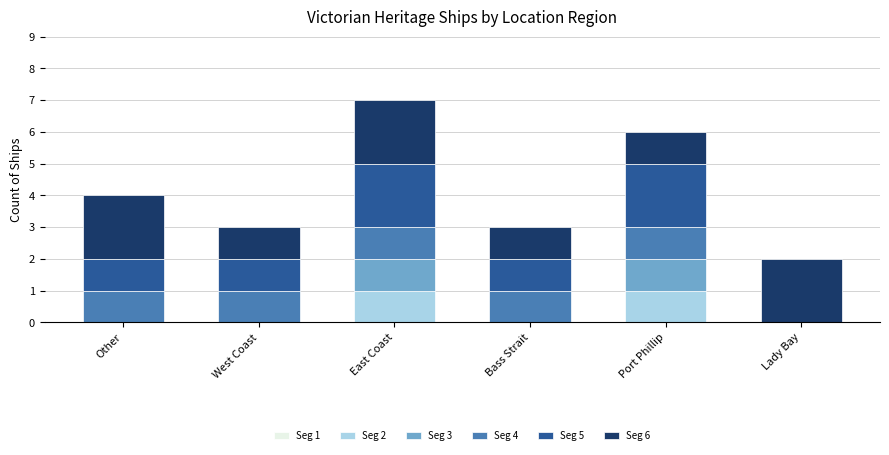

At which category is the sum across all series the highest?

East Coast